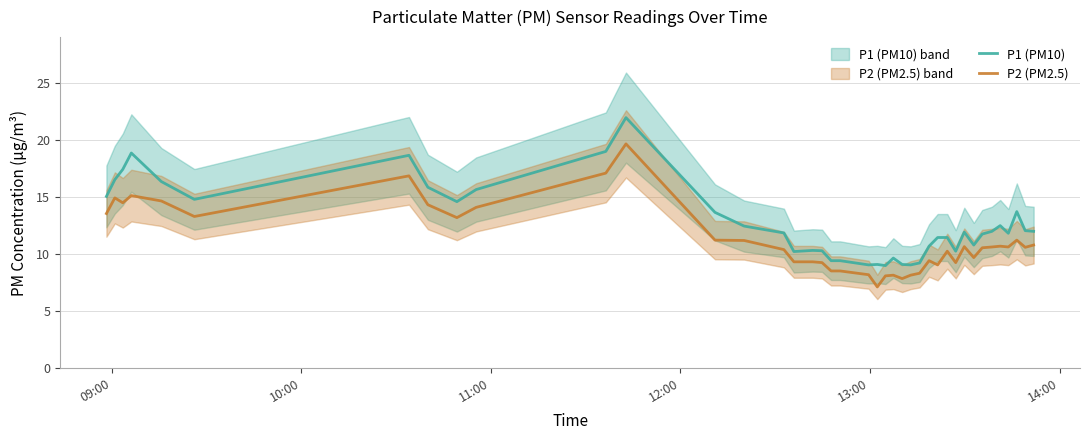

List the series in order of their overall mean, highest first.

P1, P2